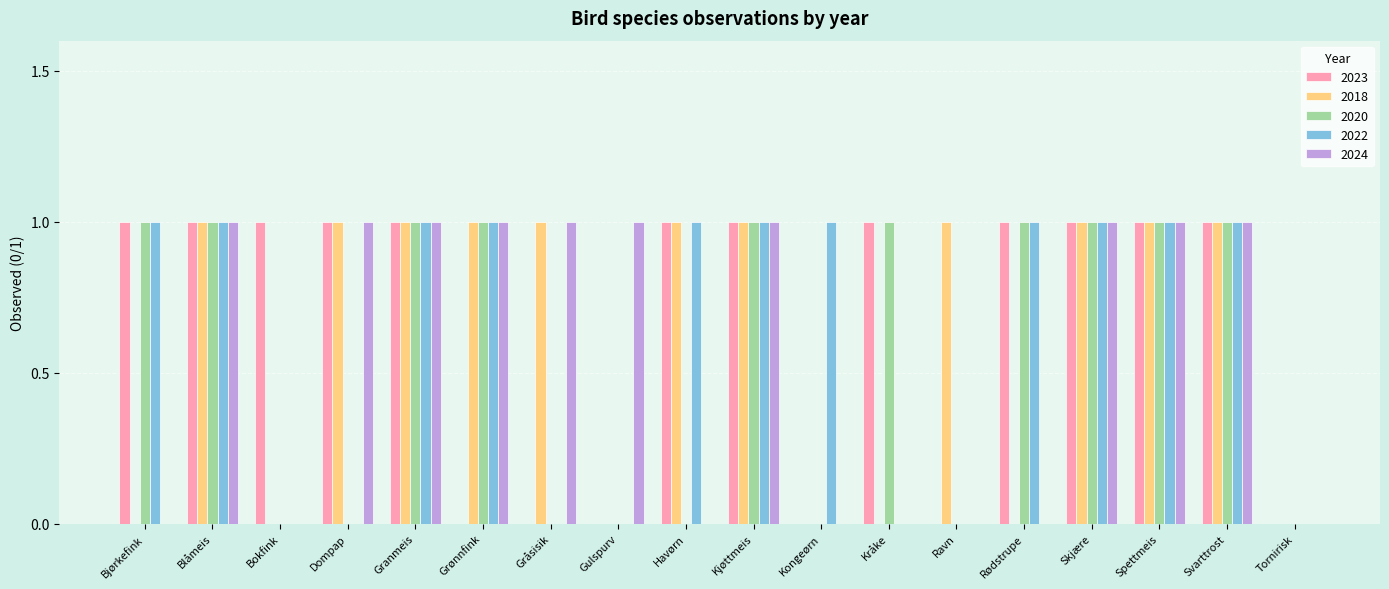

What is the approximate value of 2023 at Blåmeis?

1